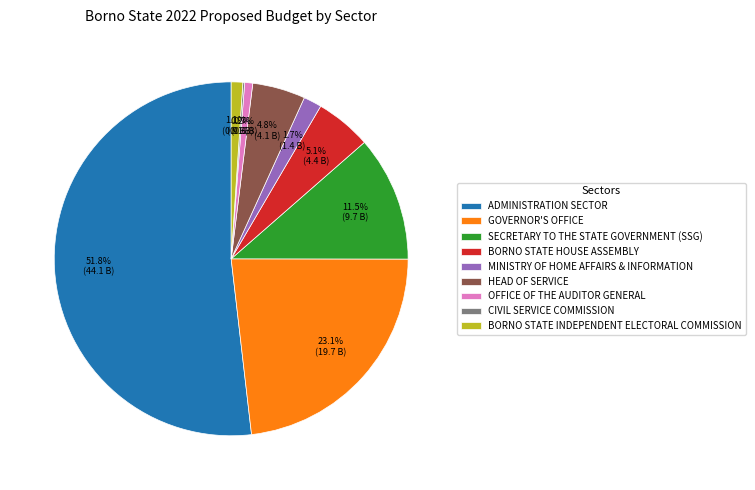

Between ADMINISTRATION SECTOR and BORNO STATE INDEPENDENT ELECTORAL COMMISSION, which is larger?

ADMINISTRATION SECTOR